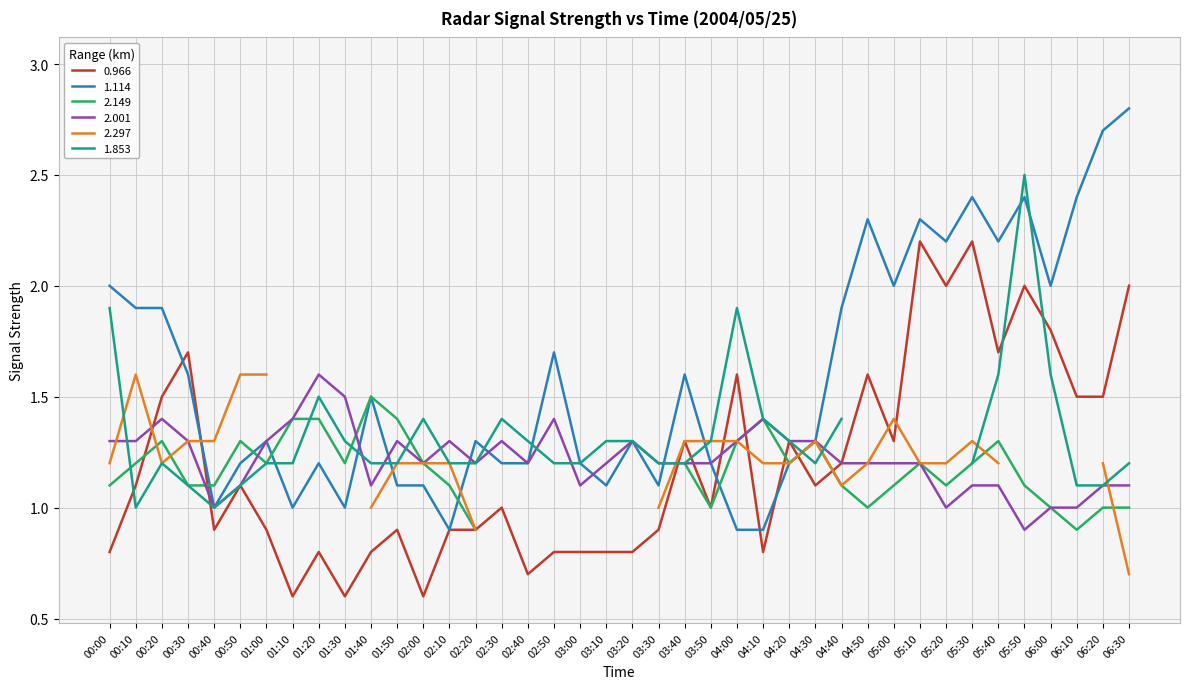

Is the value of 1.114 at 05:40 greater than the value of 0.966 at 02:20?

Yes